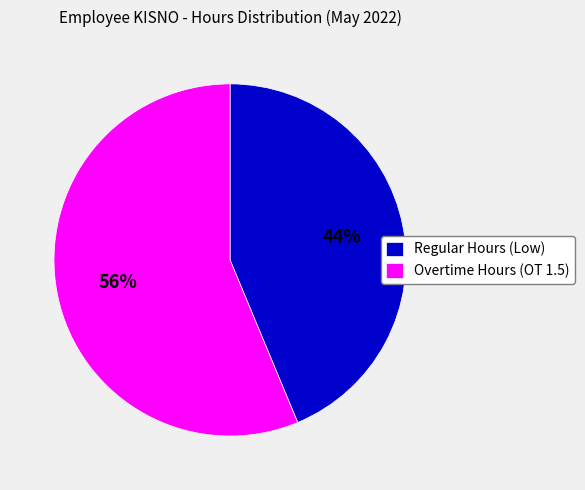

Count the number of slices in the pie.

2